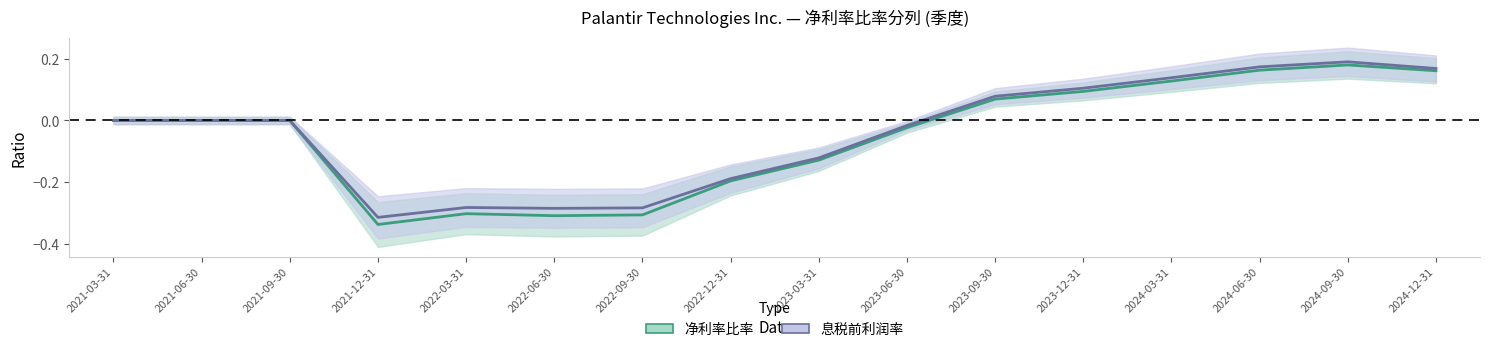

True or false: 息税前利润率 and 净利率比率 intersect in this chart.

False